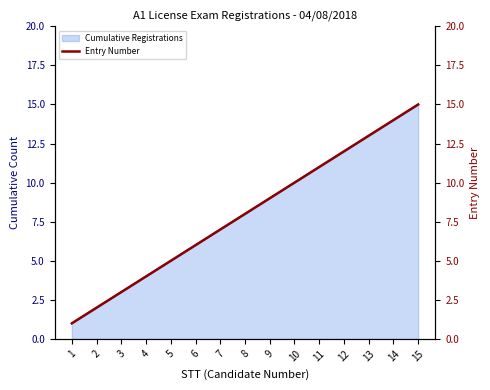

What is the sum of all values?

120